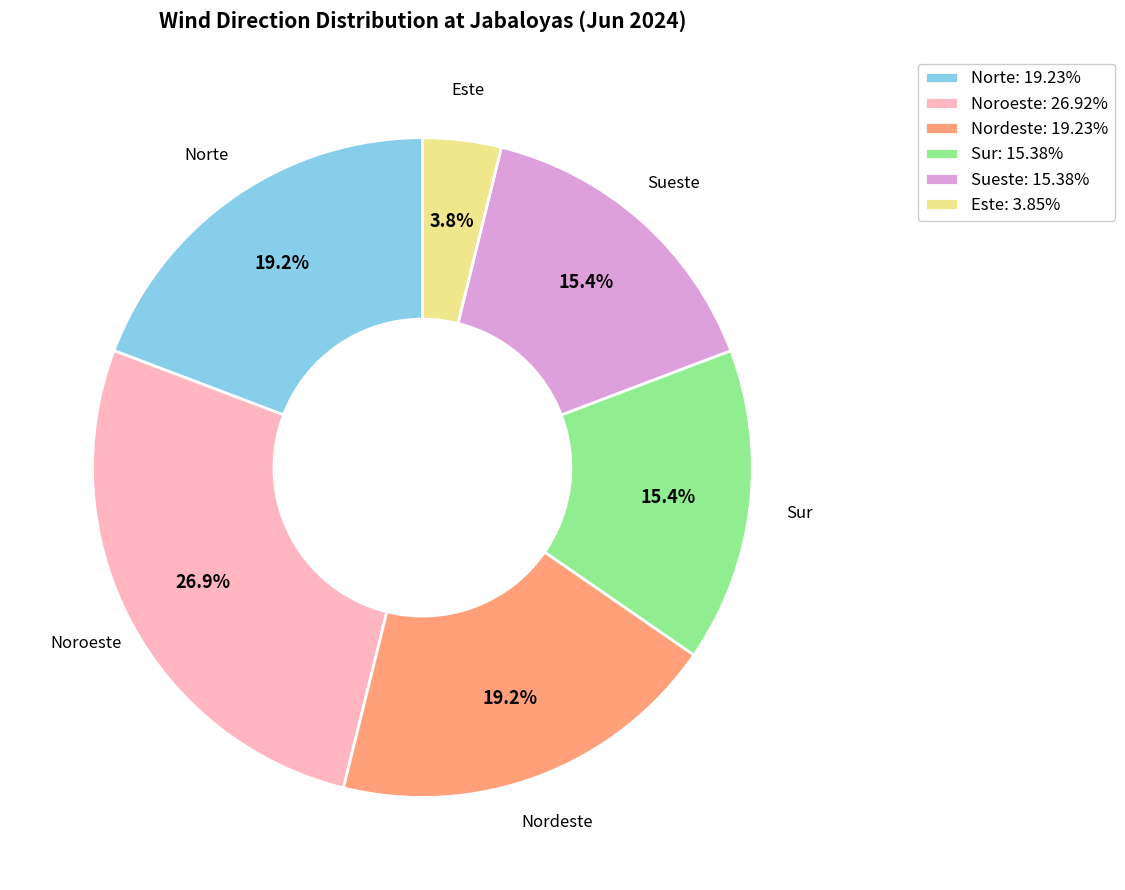

Is there a majority slice in this chart?

No